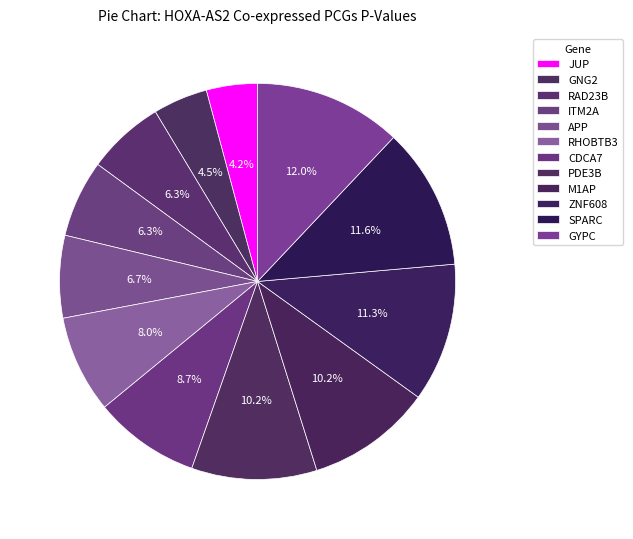

To the nearest percent, what is the combined percentage of ZNF608 and CDCA7?

20%